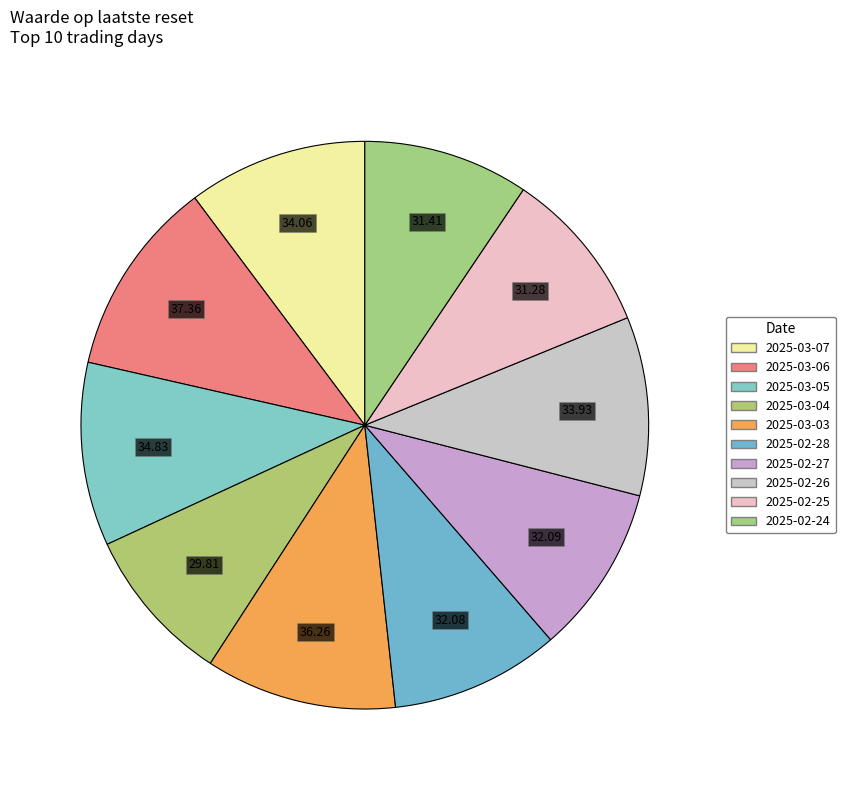

What is the ratio of the value at 2025-02-24 to the value at 2025-02-28?

1.0